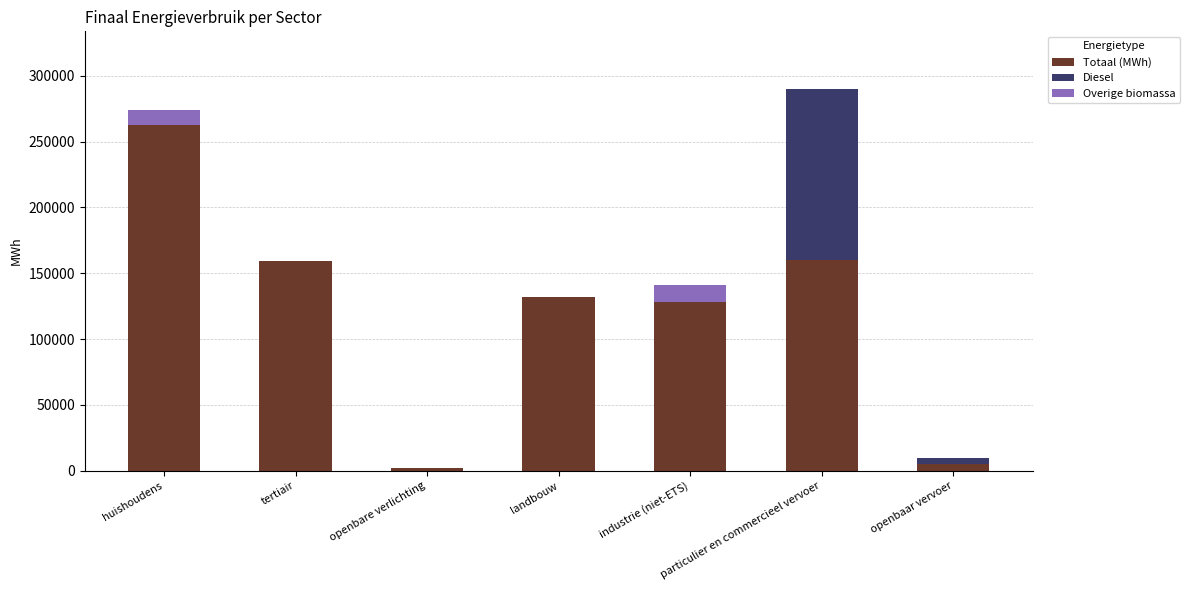

At which label does Totaal (MWh) reach its peak?

huishoudens